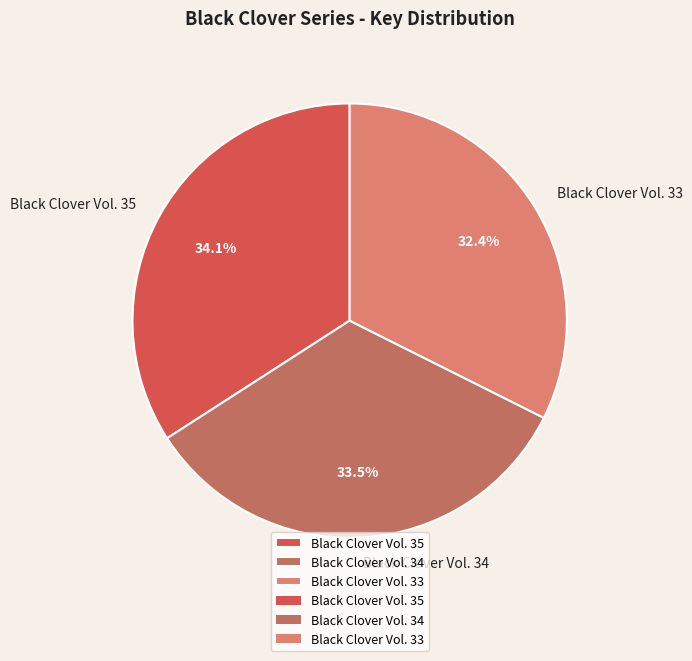

To the nearest percent, what is the difference between the Black Clover Vol. 35 and Black Clover Vol. 34 slice percentages?

1%